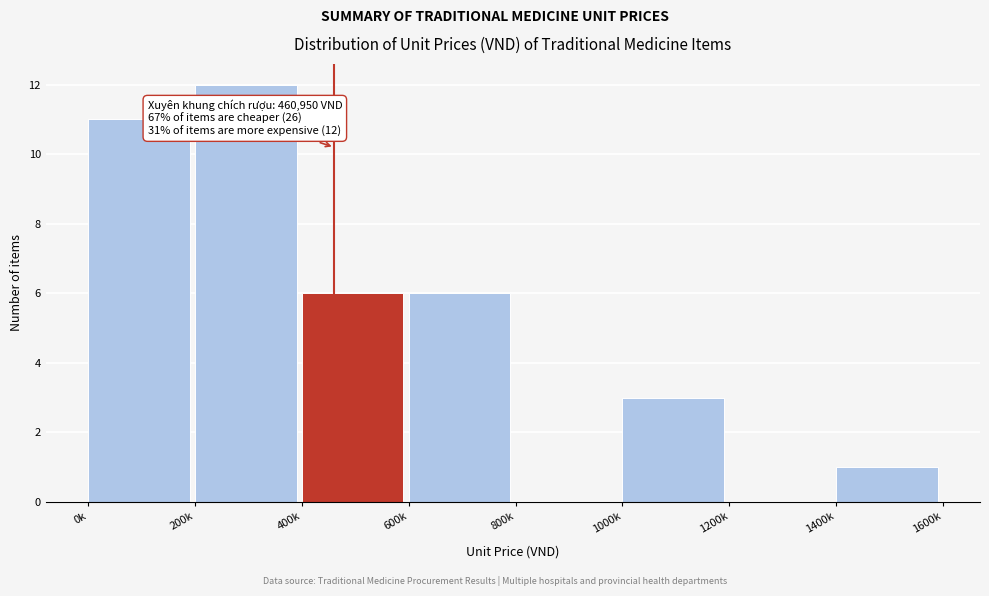

Reading right to left, extract all data points from this chart.

1400k=1	1200k=0	1000k=3	800k=0	600k=6	400k=6	200k=12	0k=11